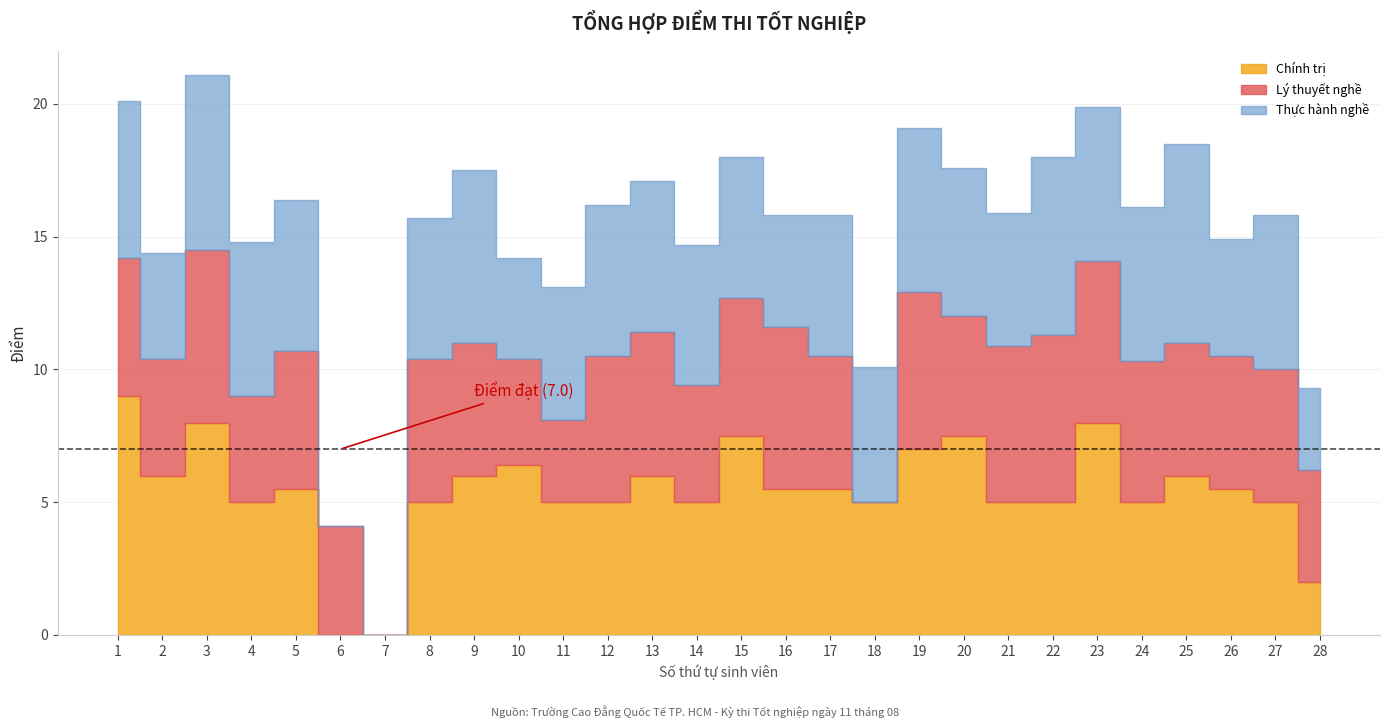

What is the difference between the maximum and second lowest values in the Thực hành nghề series?

7.5